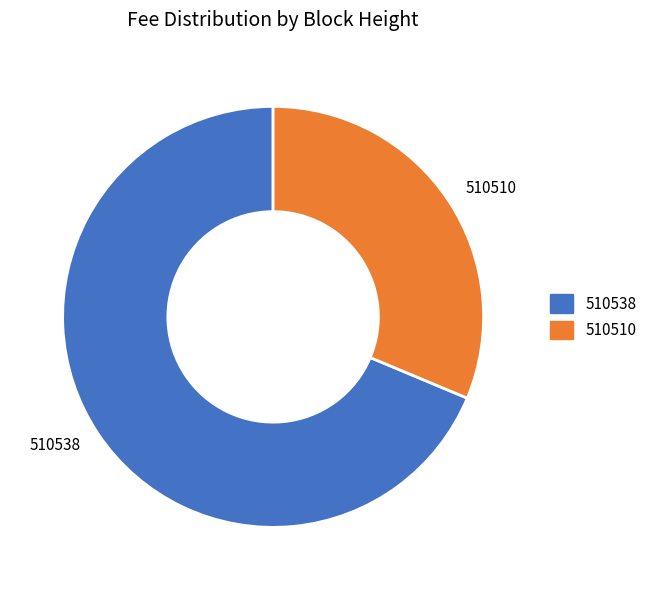

Between 510510 and 510538, which is larger?

510538